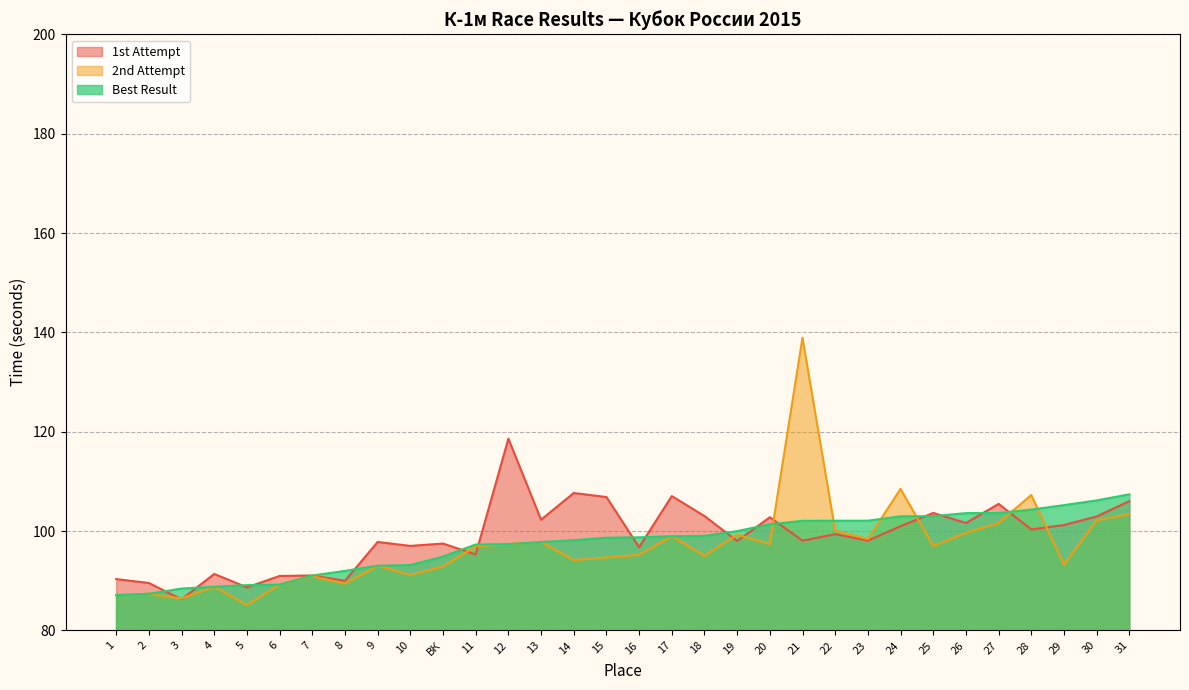

In 1st Attempt, how many points are higher than both neighbors (excluding endpoints)?

11